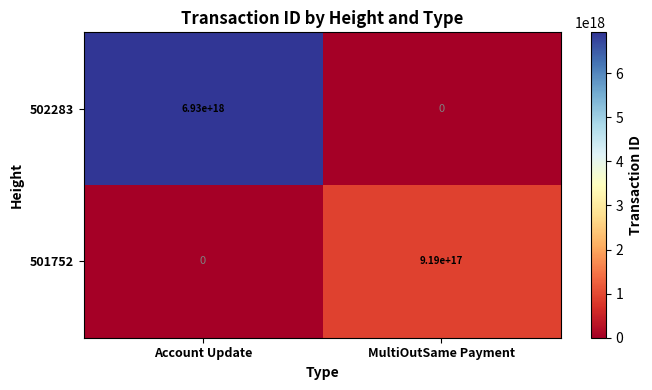

At which label is 502283 closest to 3465000000000000000?

Account Update